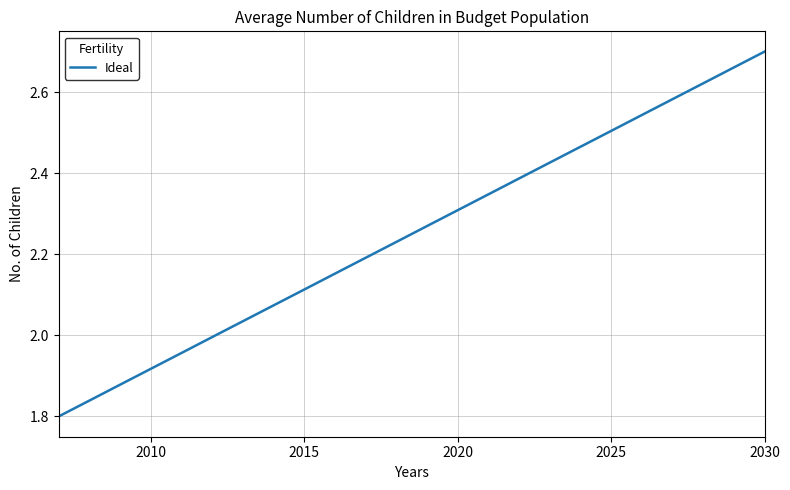

How many lines are shown in the chart?

1